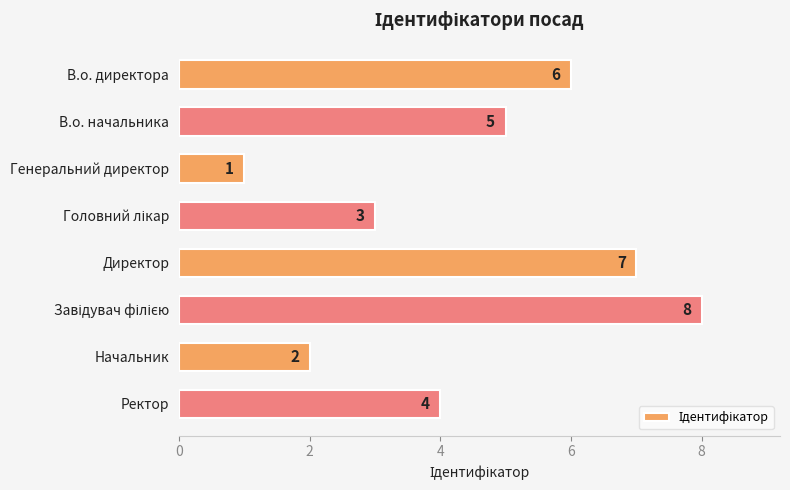

The chart shows a value of 1 at Генеральний директор. True or false?

True